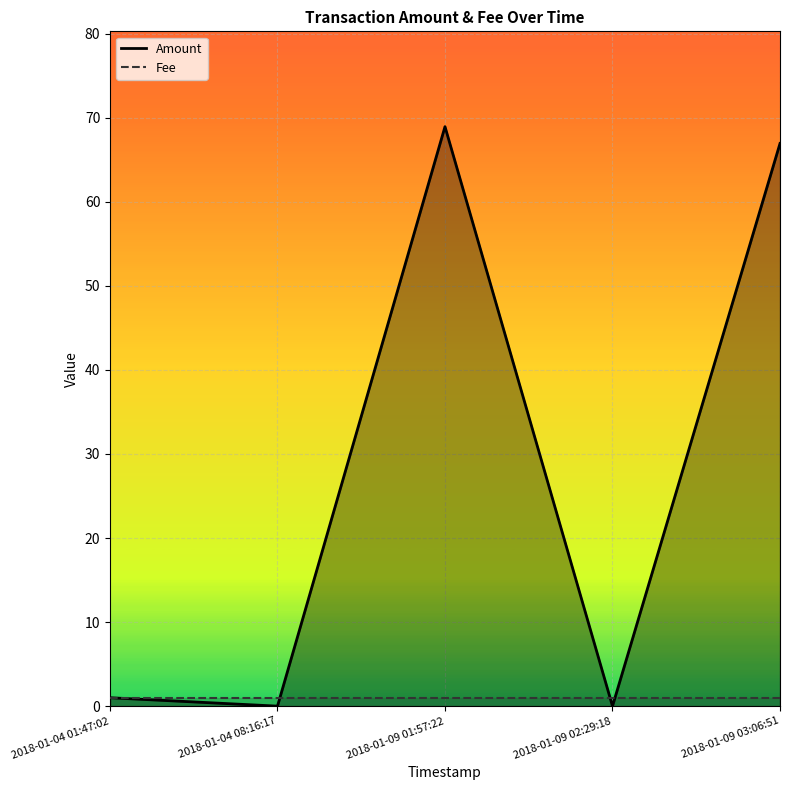

At which category does Amount reach its first local valley?

2018-01-04 08:16:17